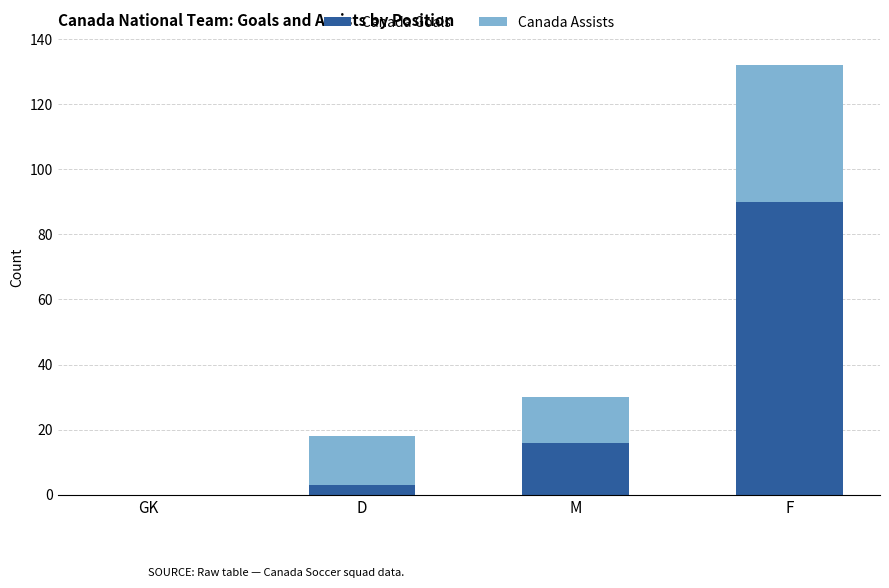

What is the total value across all series at F?

132